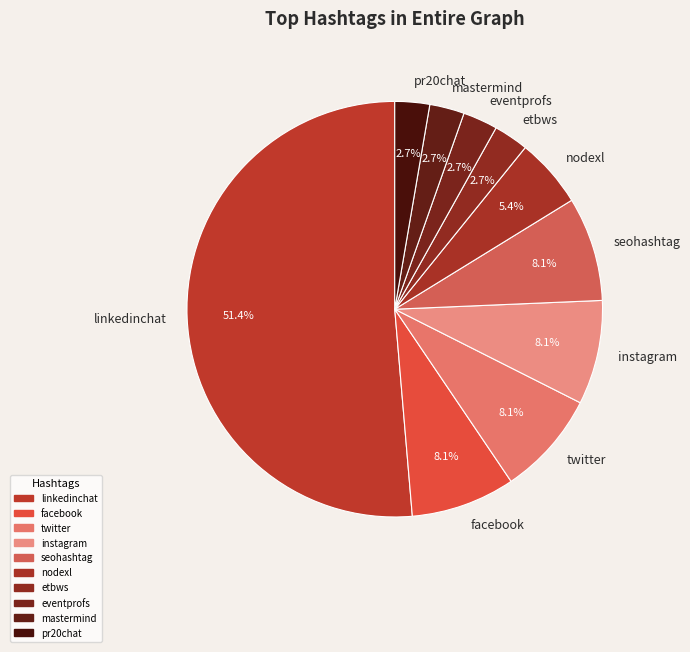

What percentage is NOT represented by nodexl?

94.6%